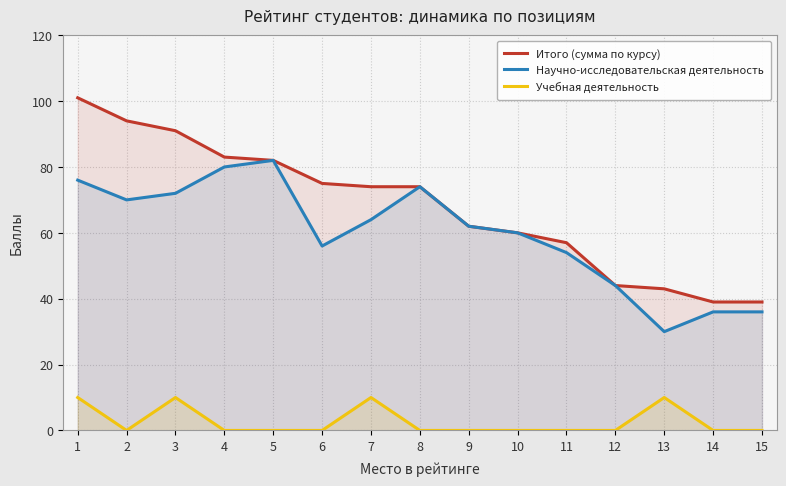

True or false: Научно-исследовательская деятельность and Учебная деятельность intersect in this chart.

False